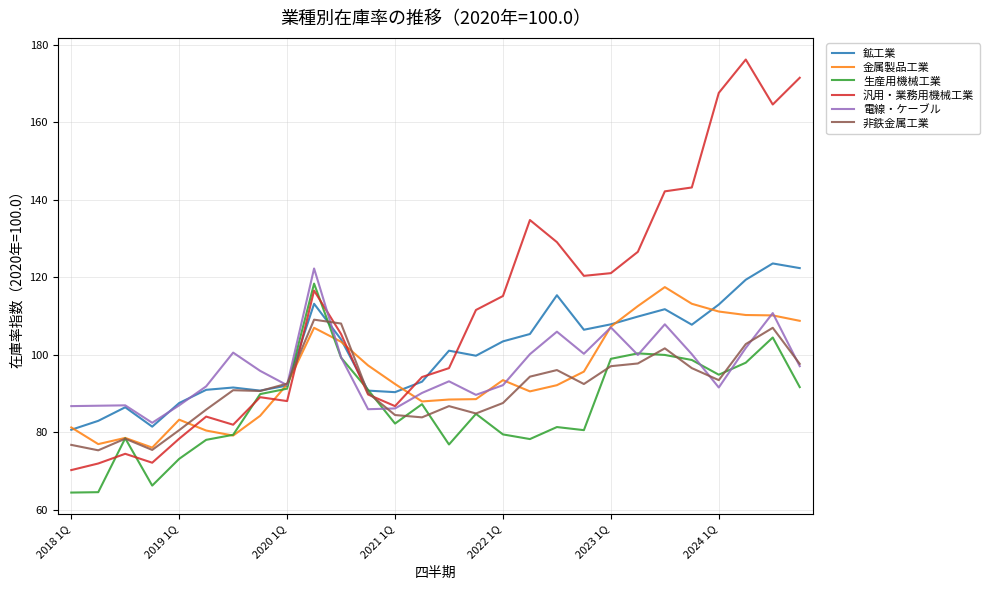

True or false: 金属製品工業 has more than 0 interior local peaks.

True